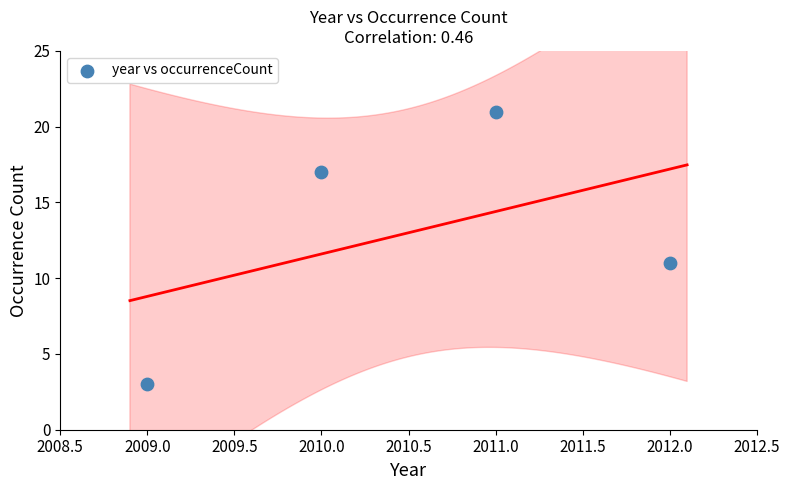

What is the range of Y values (max minus min)?

18